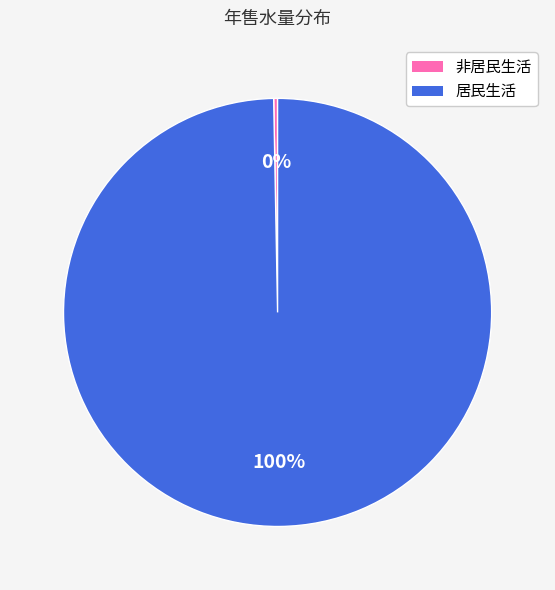

Does 居民生活 account for over 50% of the chart?

Yes